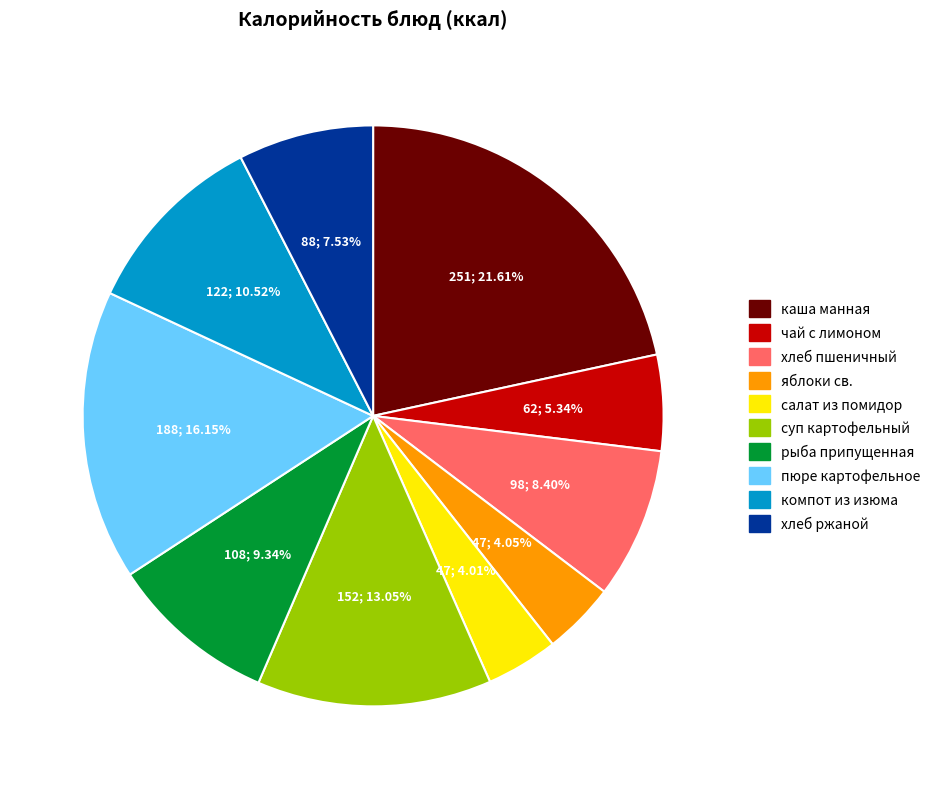

Does каша манная account for over 50% of the chart?

No